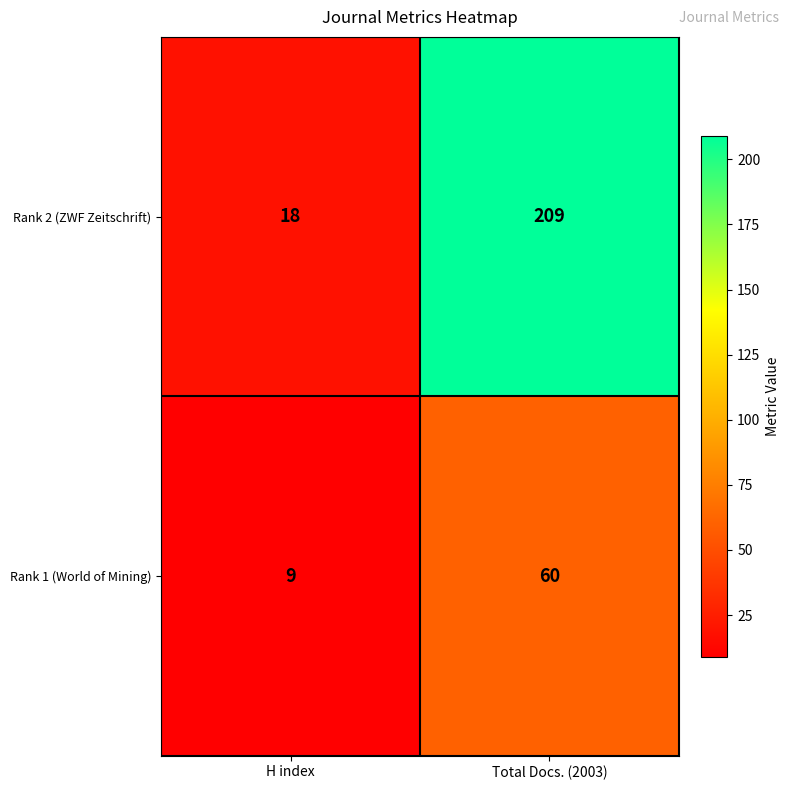

What is the maximum value shown in the chart?

209